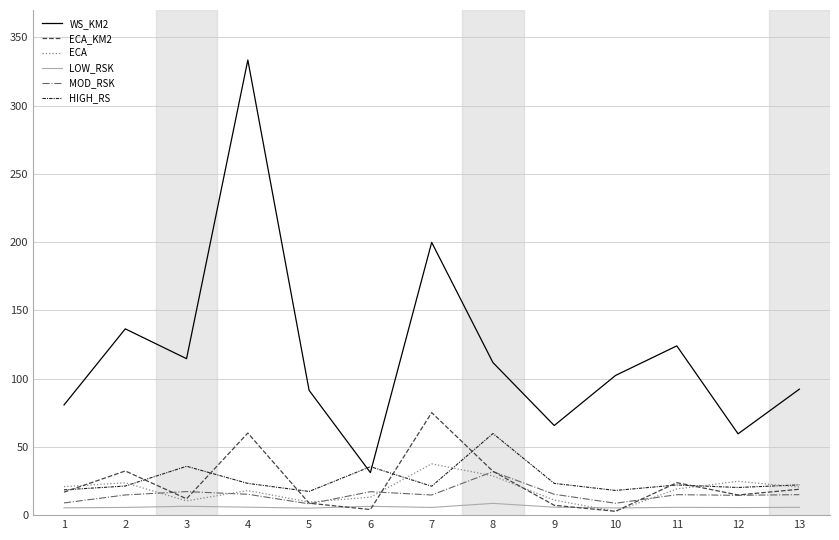

How many lines are shown in the chart?

6